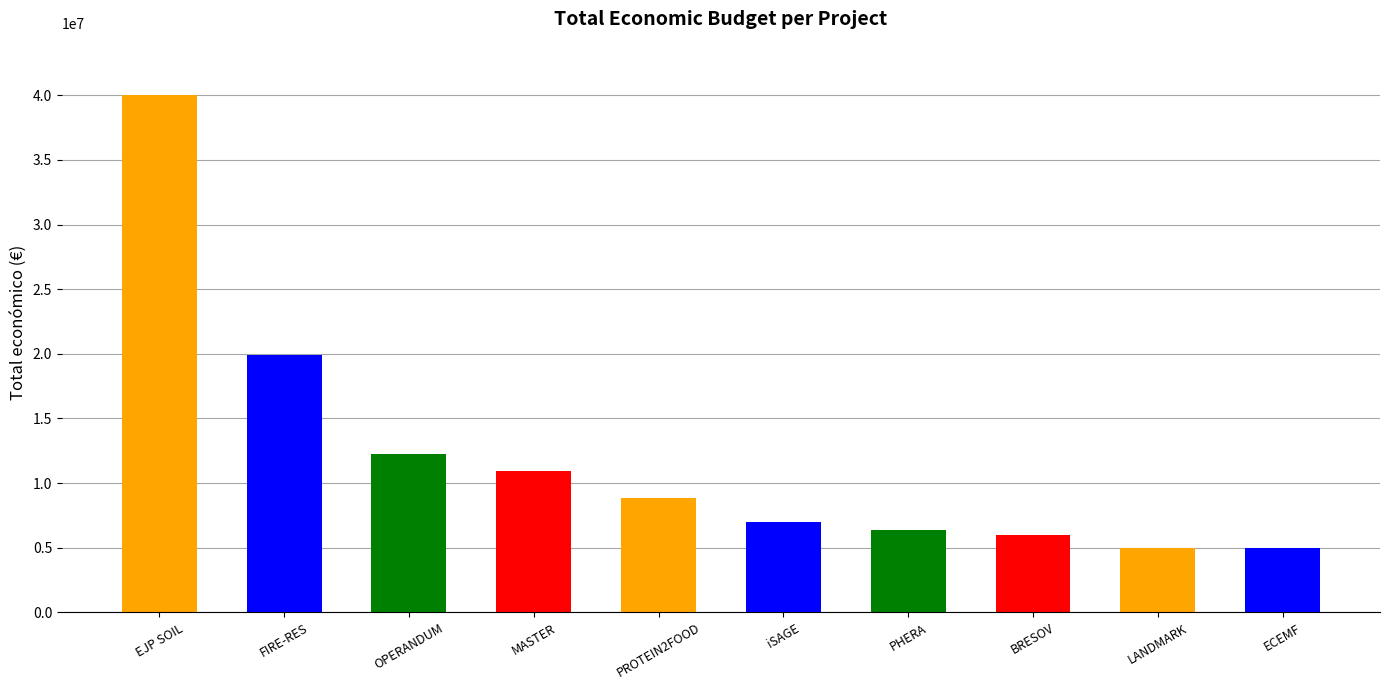

Where is the data nearest to the value 22499781?

FIRE-RES